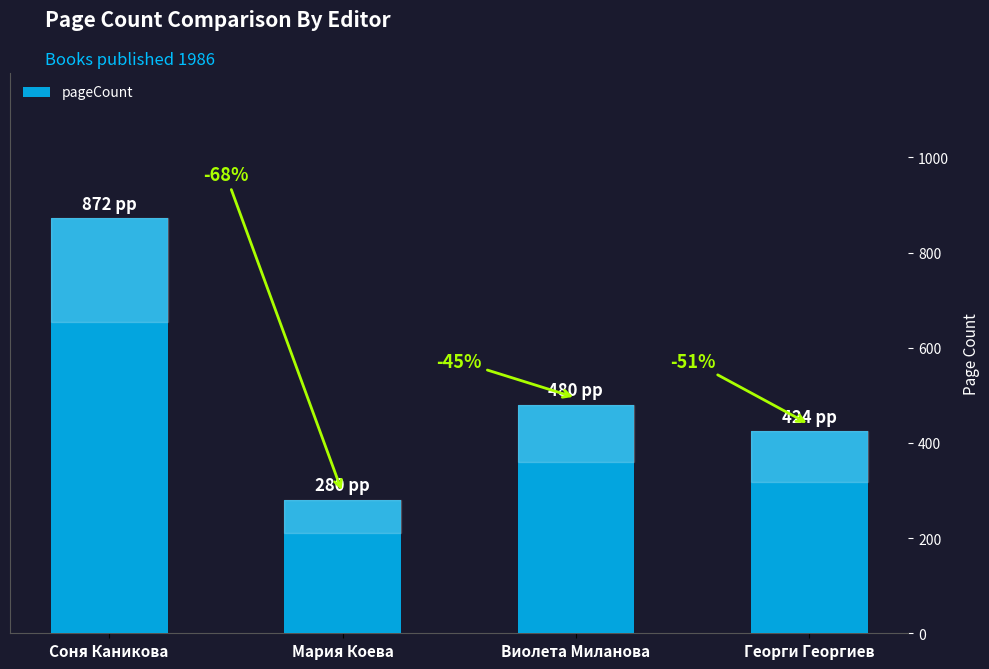

How many bars are there in total?

4